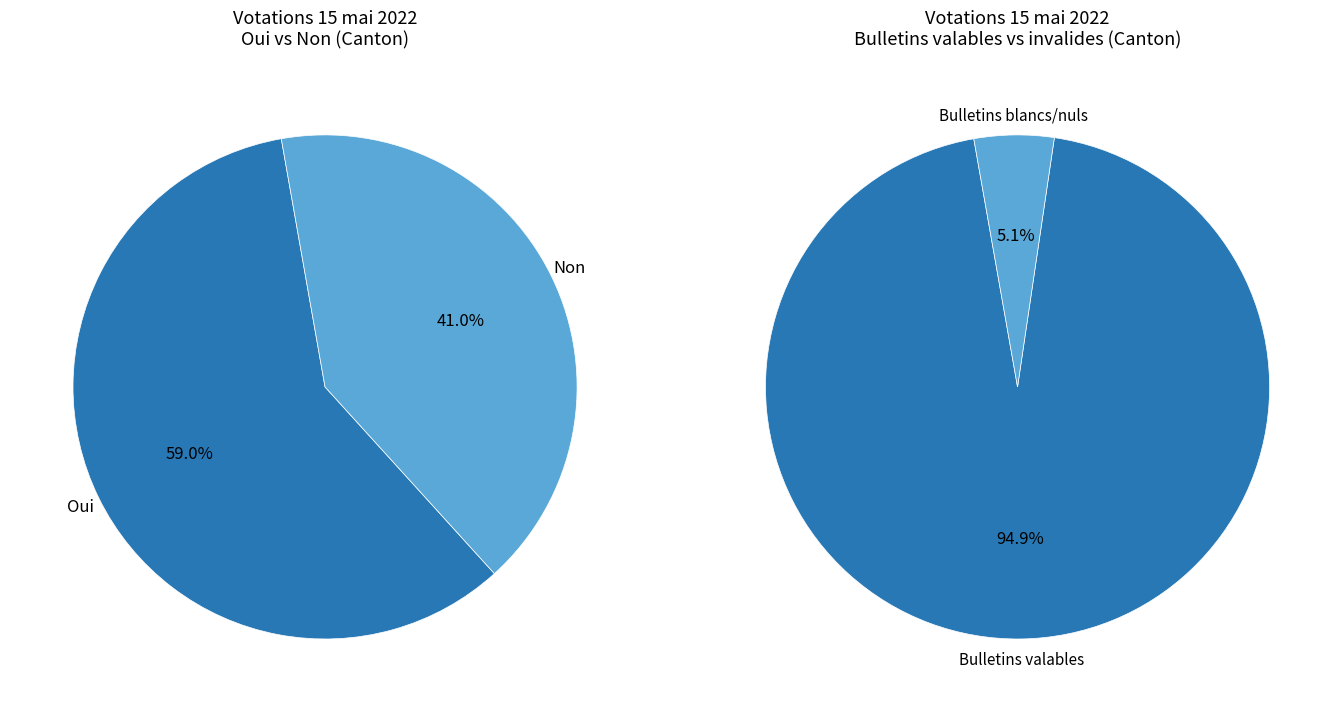

Which category has the smallest portion of the pie?

Non